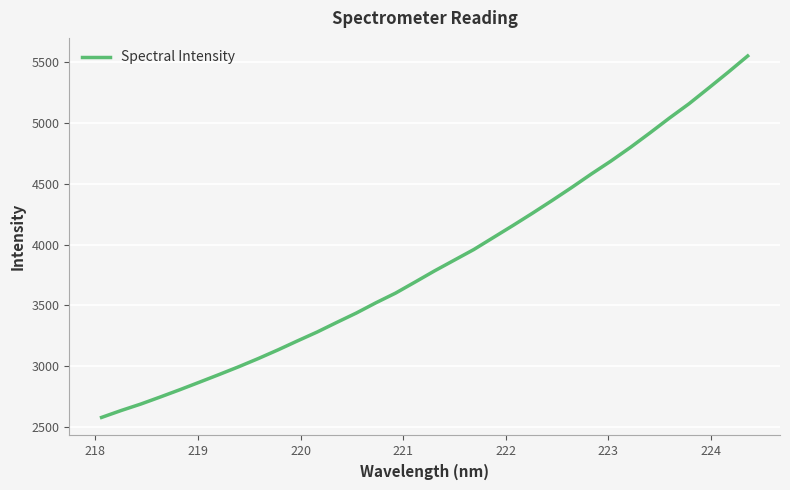

What is the maximum value shown in the chart?

5546.7